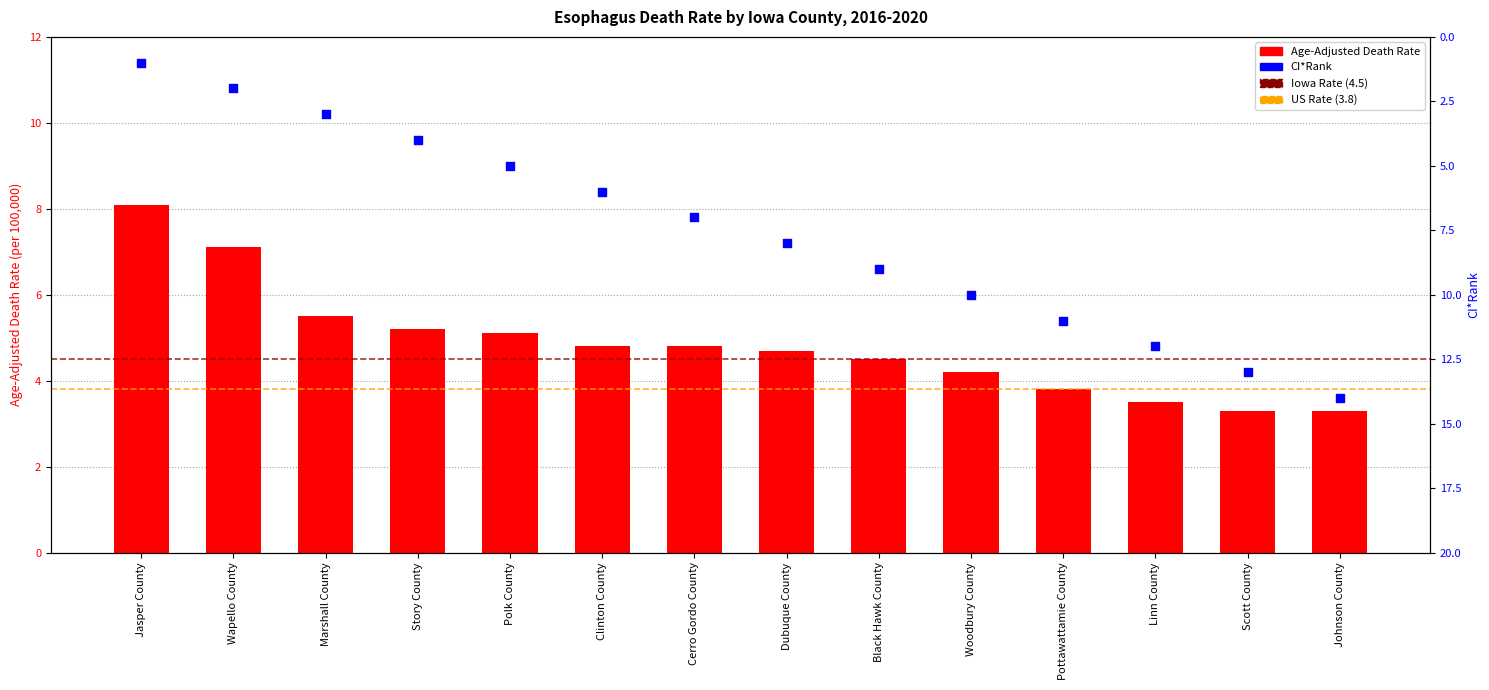

At which category is the sum across all series the highest?

Johnson County